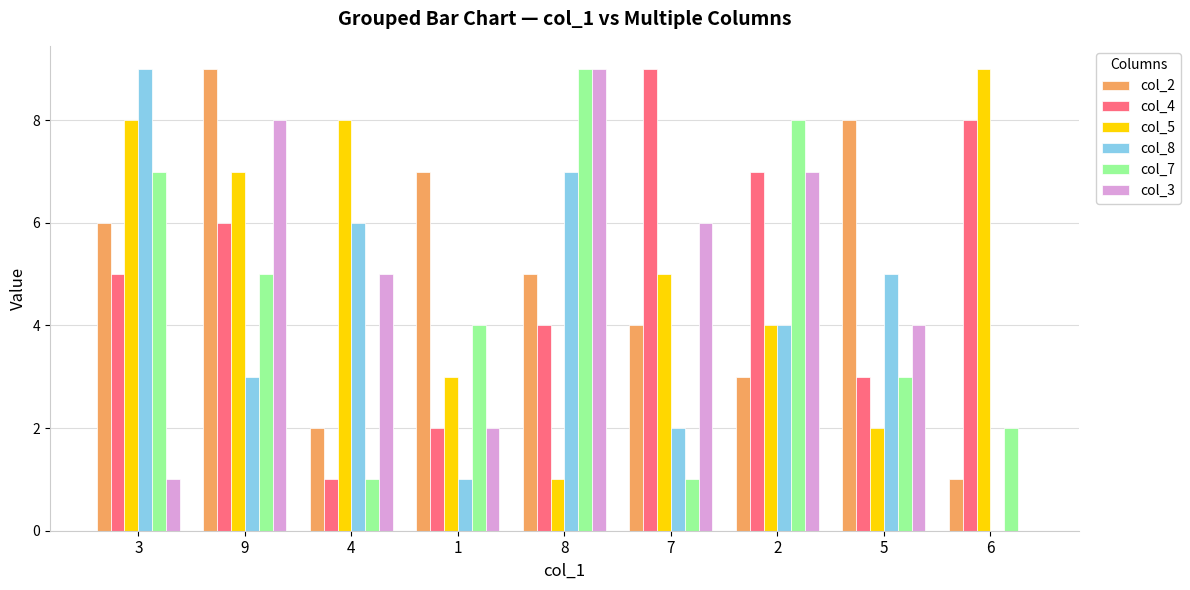

How many categories are shown in the chart?

9